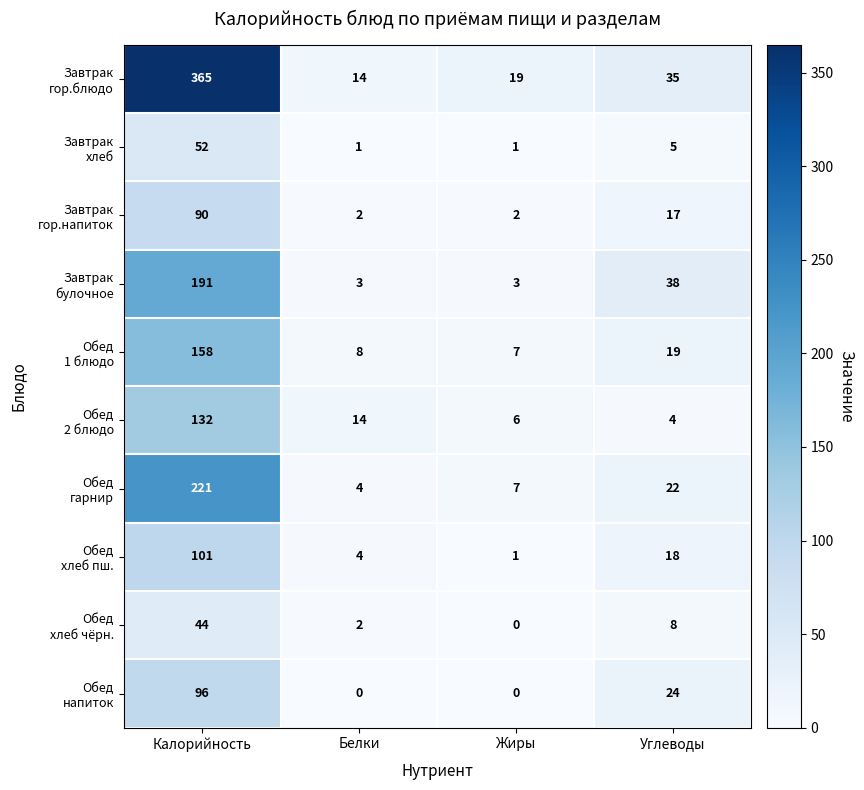

What is the difference between the highest and lowest values at Углеводы?

34